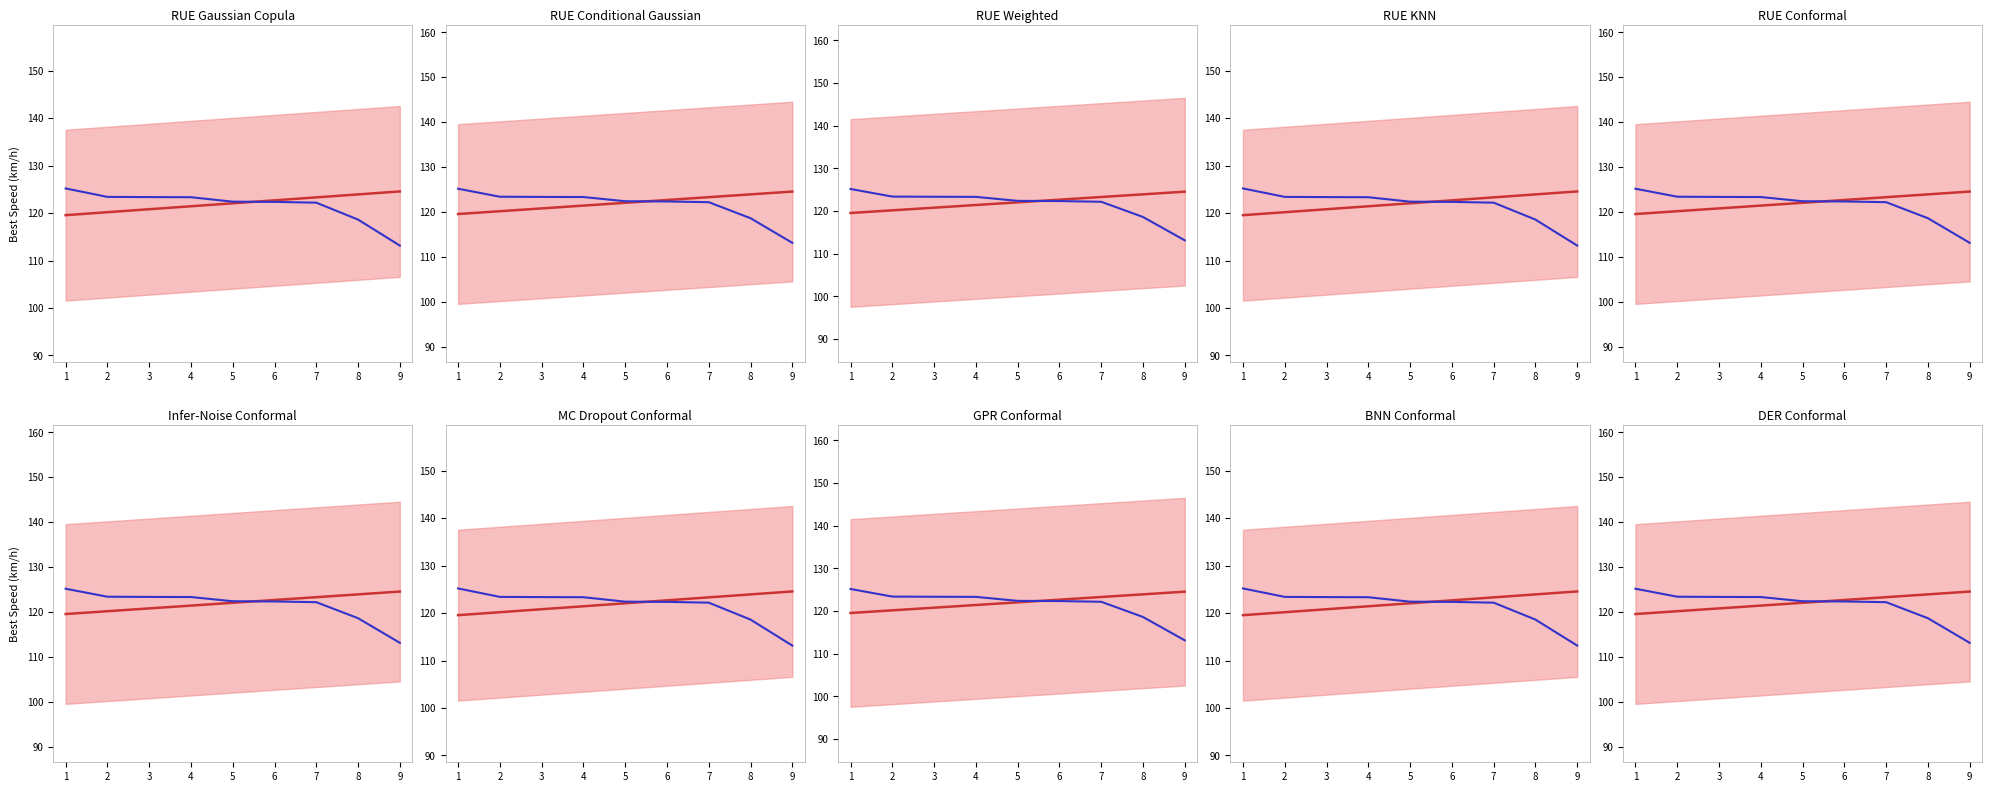

What is the value of the Mean Prediction point at the 8th from the left?

123.9